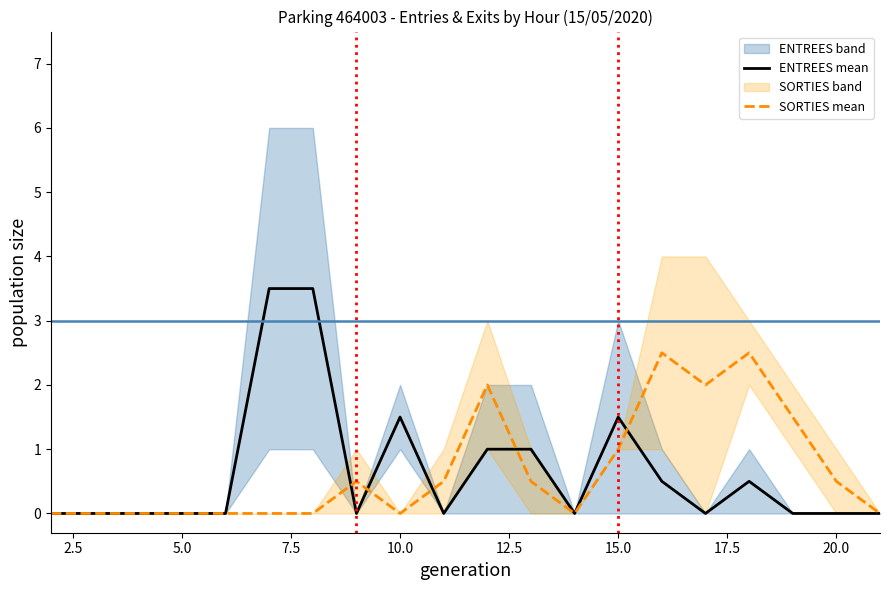

Which series has the largest range (max minus min)?

ENTREES mean